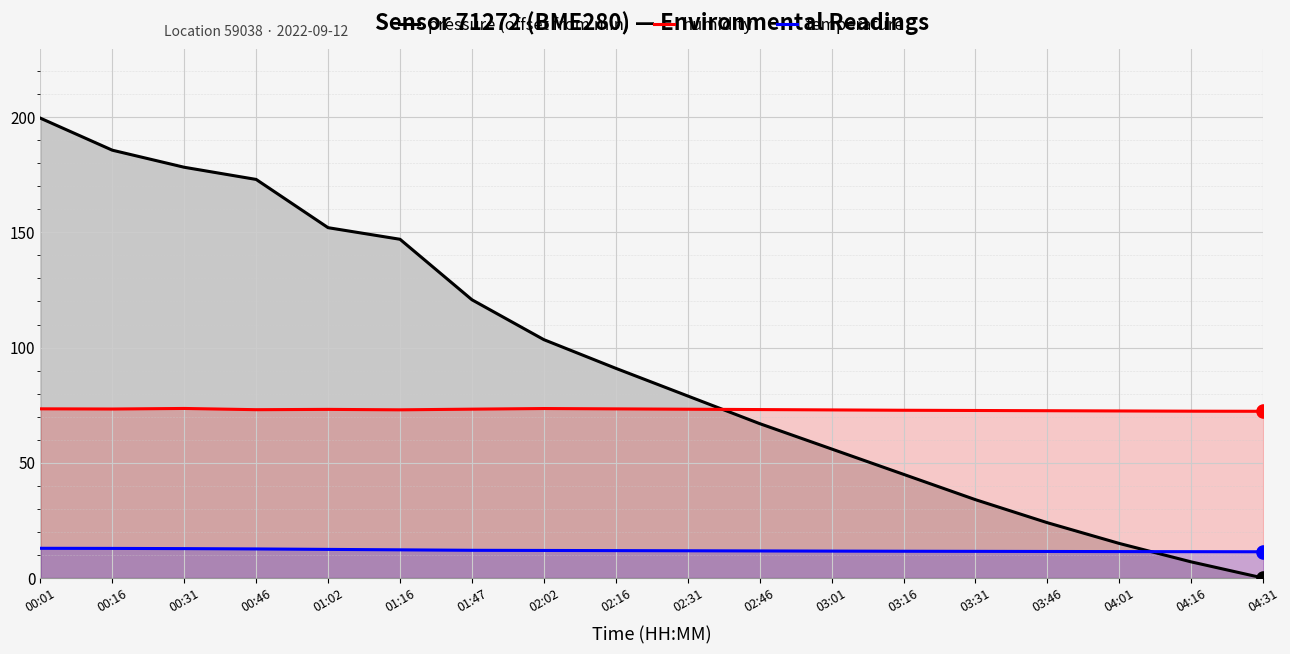

What is the total value across all series at 04:16?

90.8